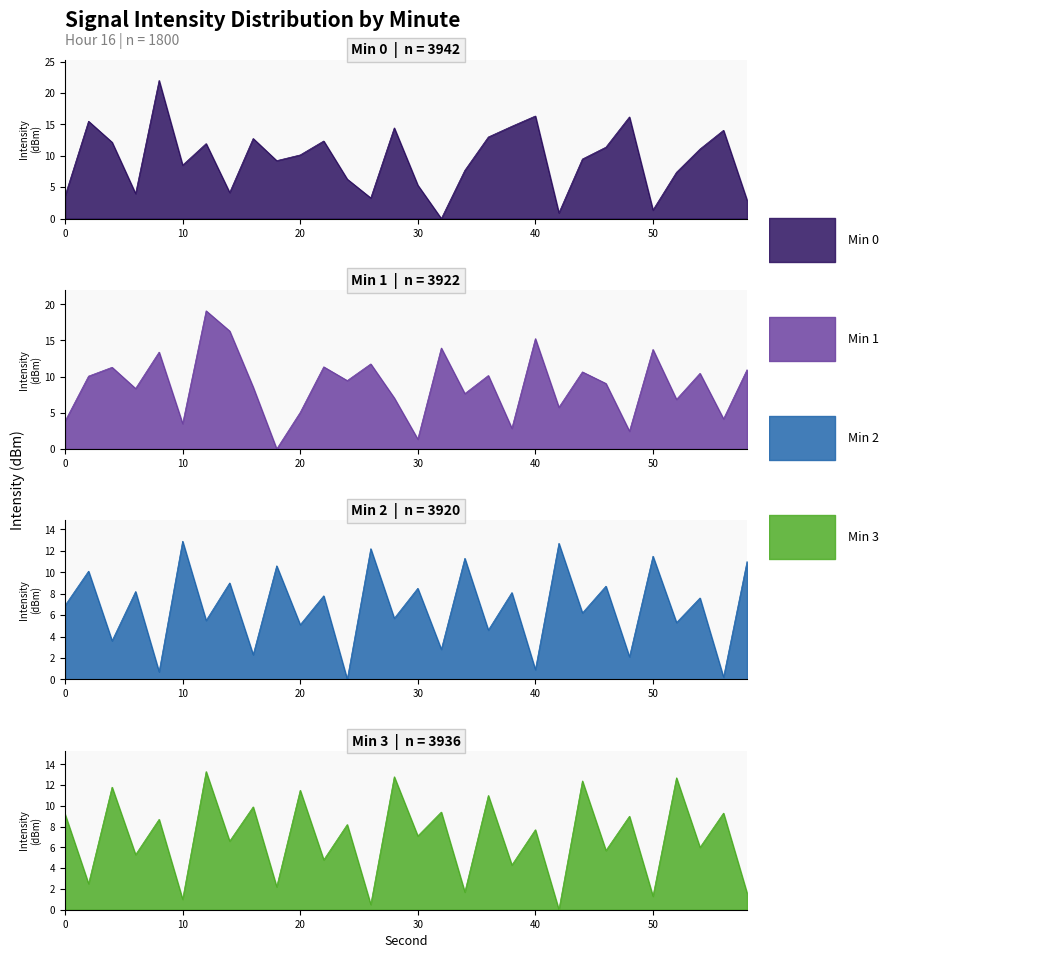

At which category does the chart reach its minimum across all series?

32